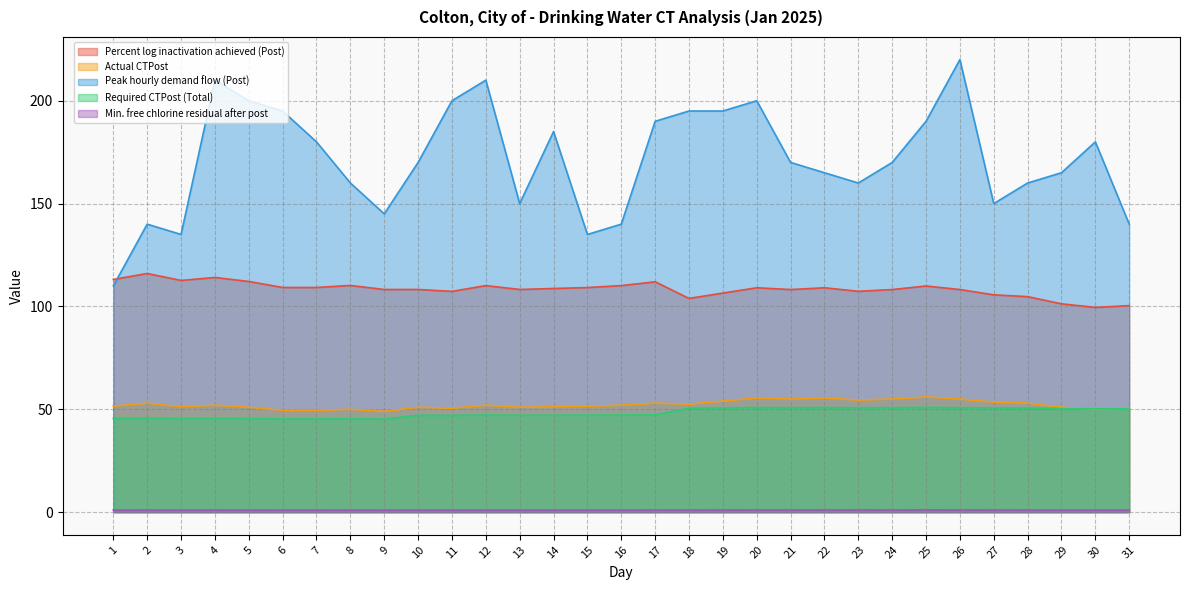

Between 6 and 19, which series saw the biggest shift?

Required CTPost (Total)